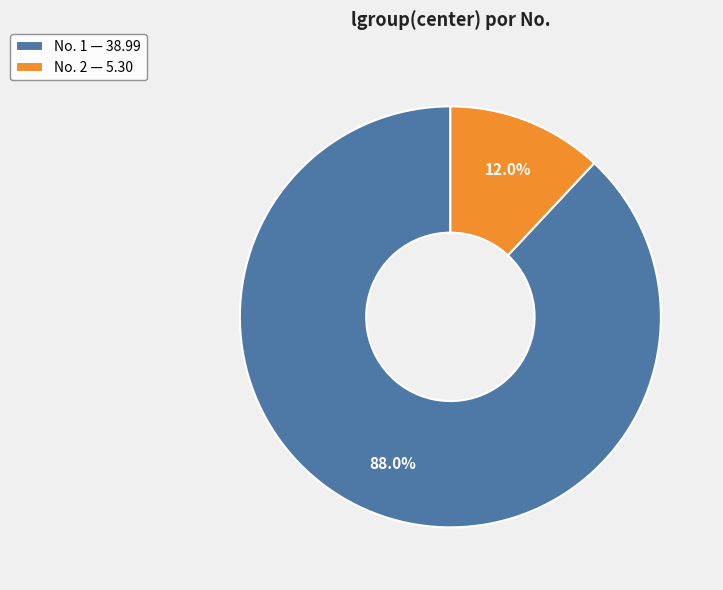

Count the number of slices in the pie.

2